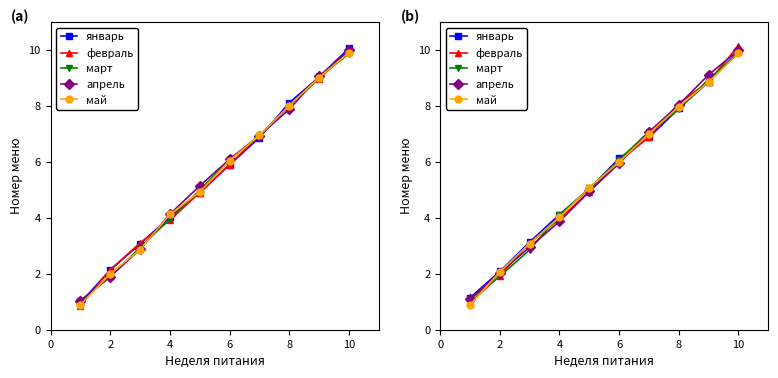

True or false: январь and февраль cross at least once.

True